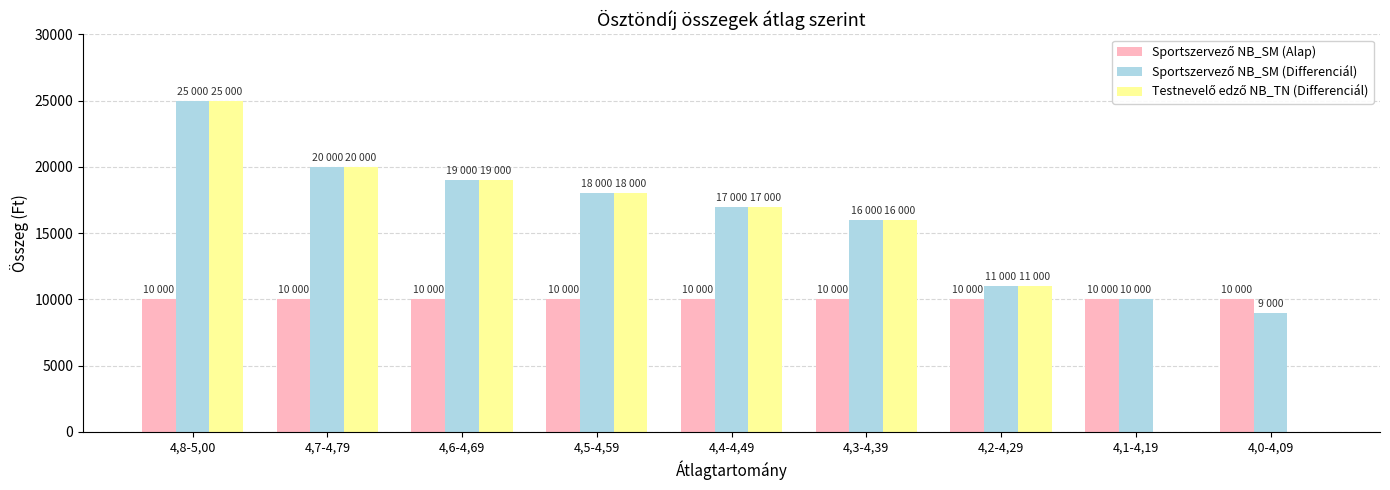

At which category is the sum across all series the highest?

4,8-5,00